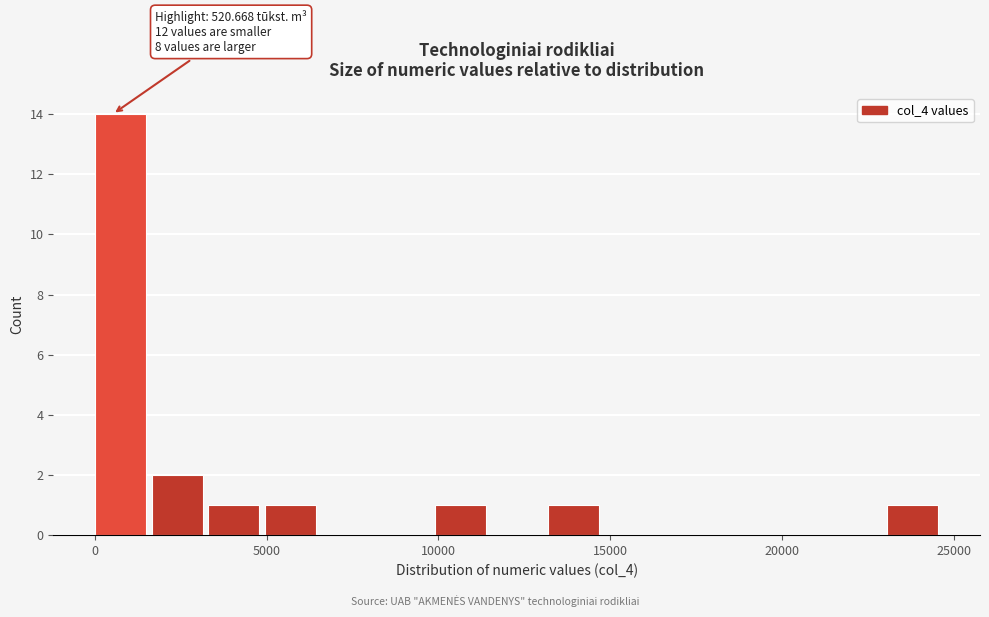

Read against the x-axis, roughly where is the centre of the tallest bar?

1000